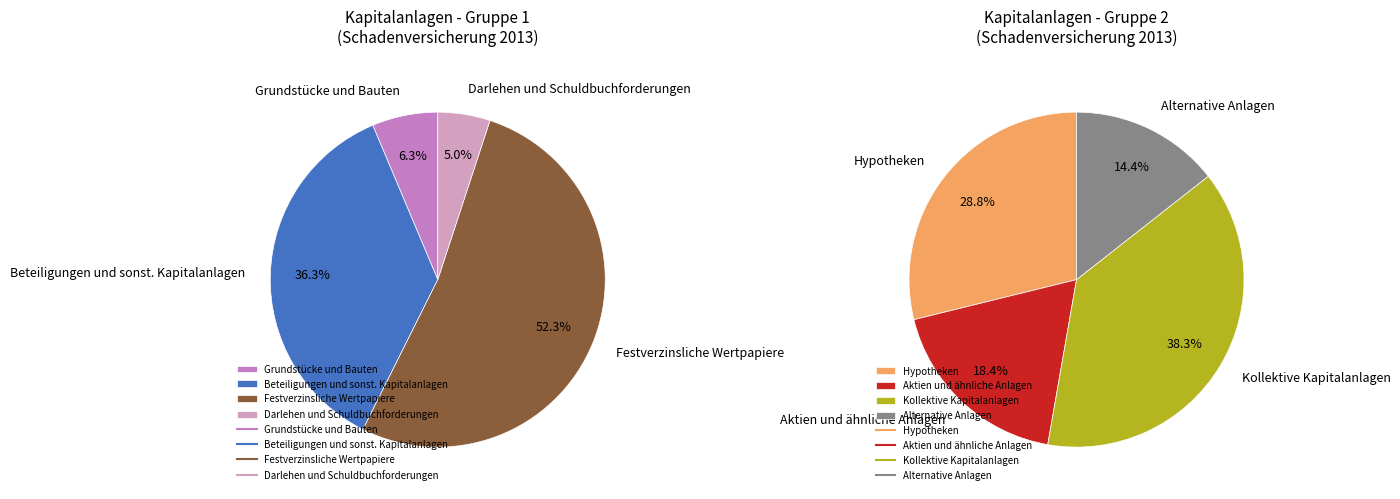

What is the ratio of the value at Alternative Anlagen to the value at Kollektive Kapitalanlagen?

0.4